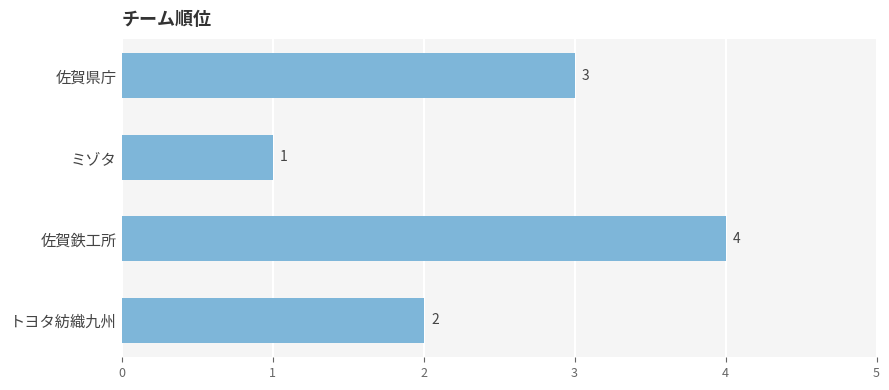

The chart shows a value of 1 at ミゾタ. True or false?

True